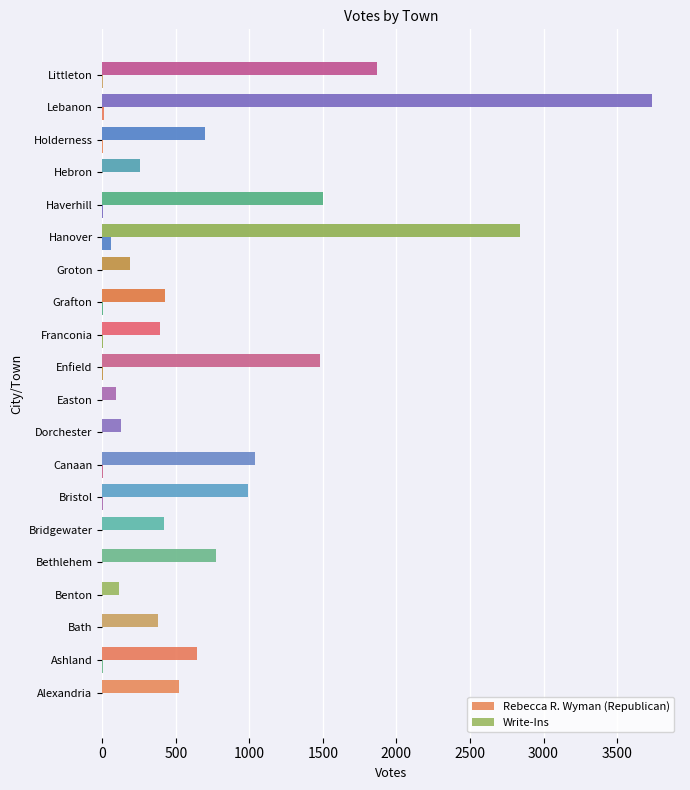

How many categories are shown in the chart?

20